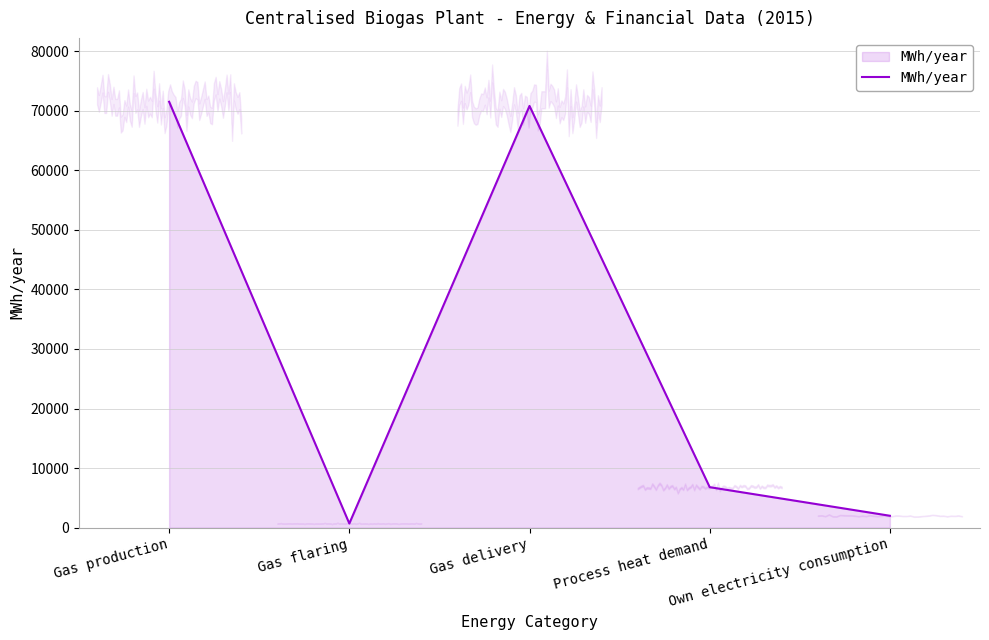

Which has a higher value, Own electricity consumption or Process heat demand?

Process heat demand